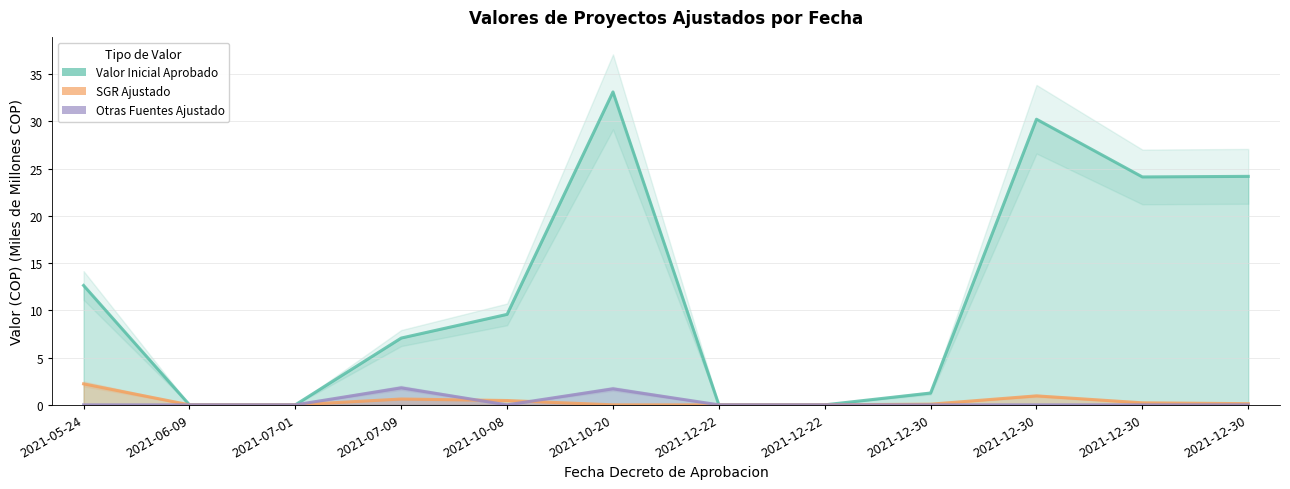

What is the average value of the Otras Fuentes Ajustado series?

0.3